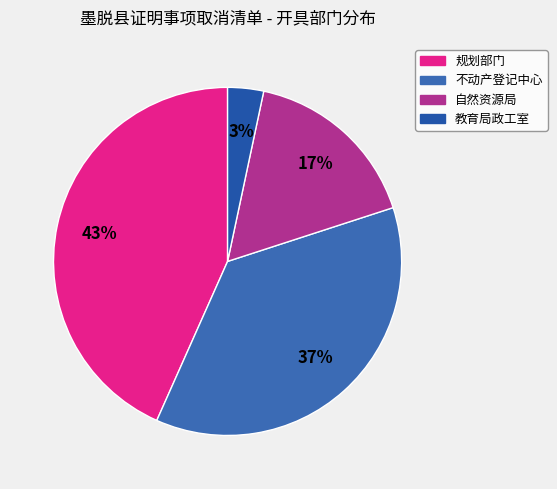

How many slices are in this pie chart?

4